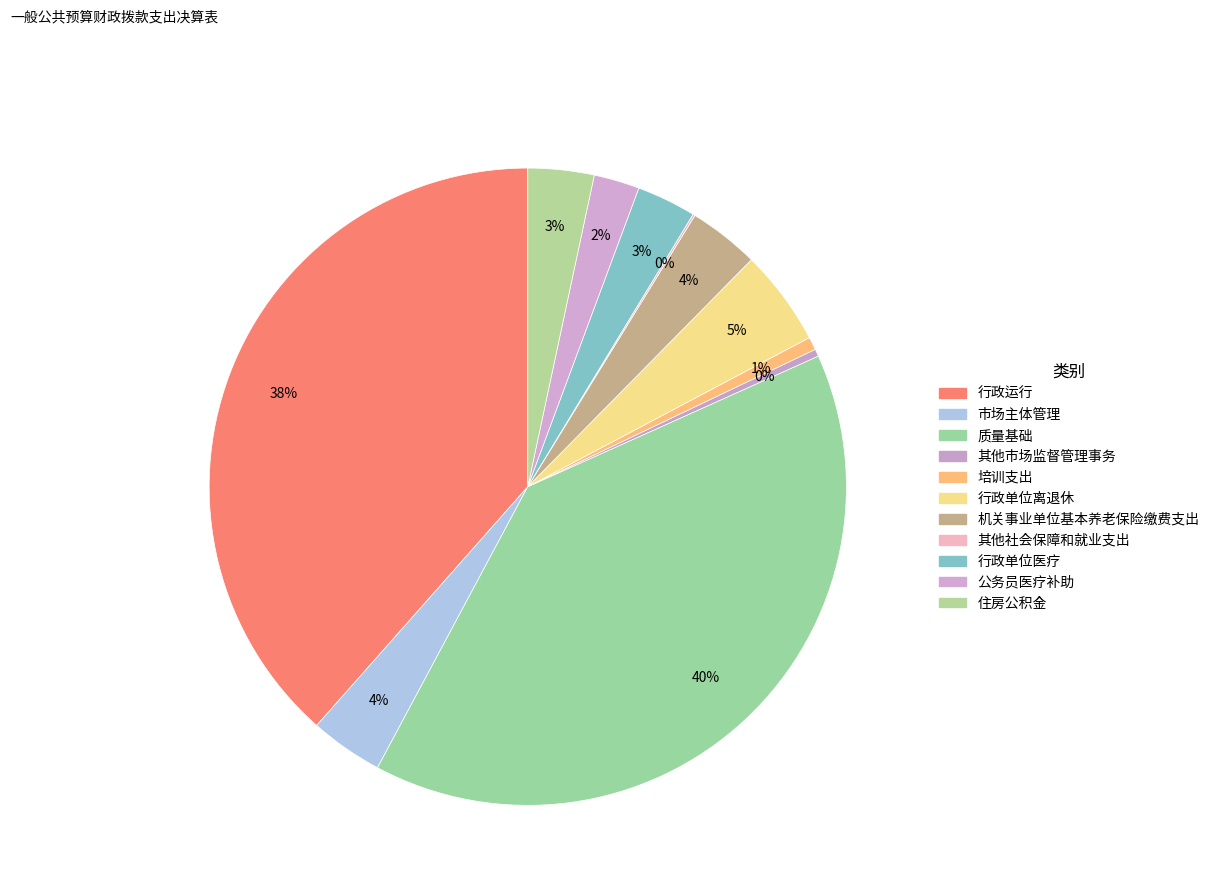

Is the sum of 培训支出 and 住房公积金 greater than half?

No